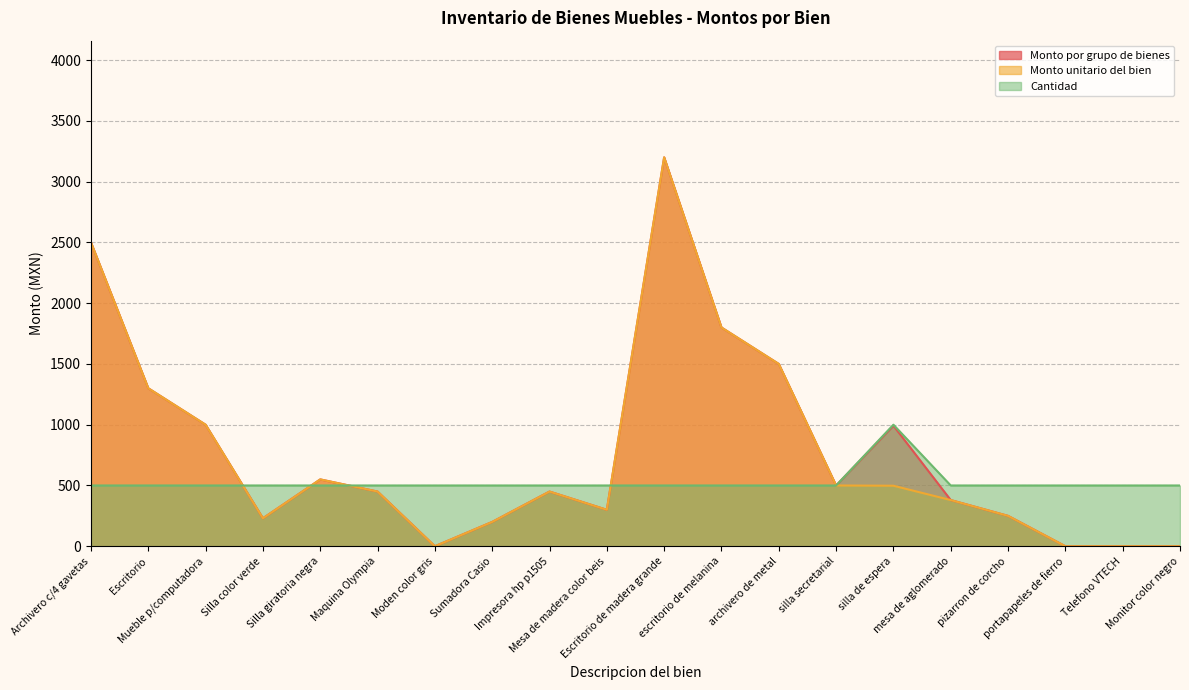

What is the difference between the Cantidad values at Telefono VTECH and silla de espera?

500